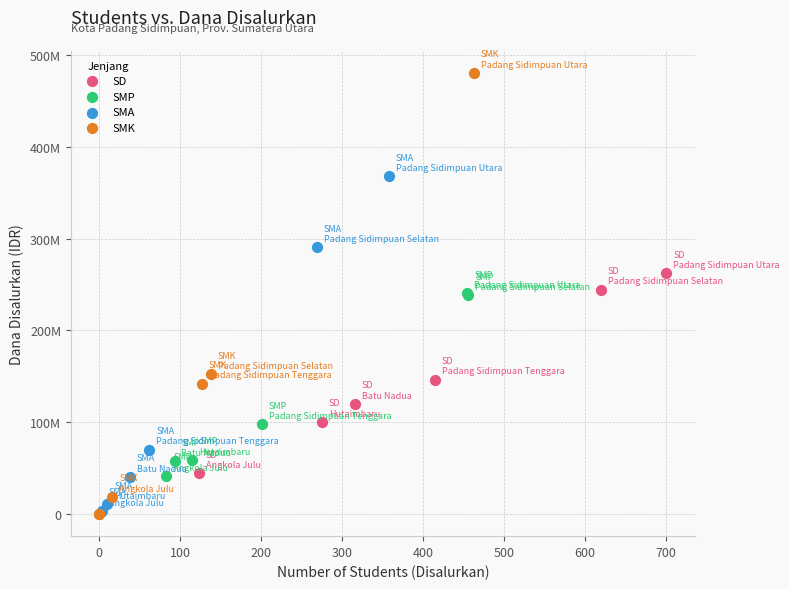

Which series has the largest Y range (max minus min)?

SMK